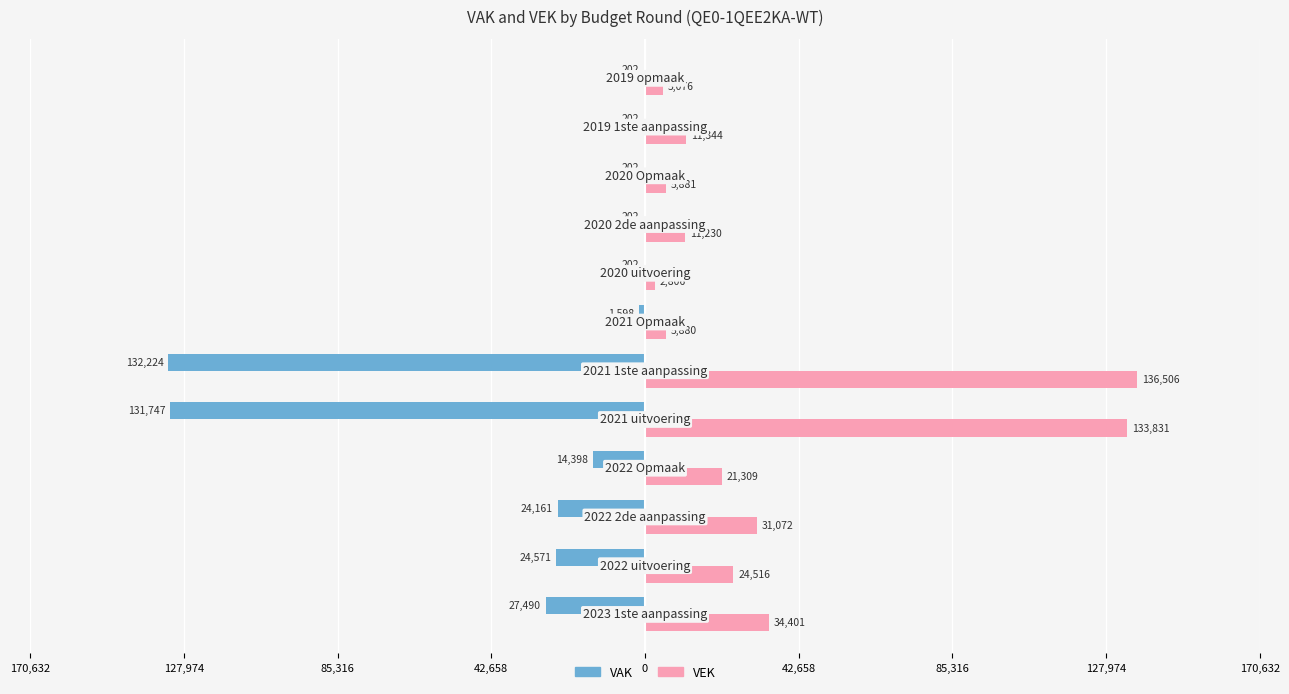

What are all the series names shown in the legend?

VAK, VEK